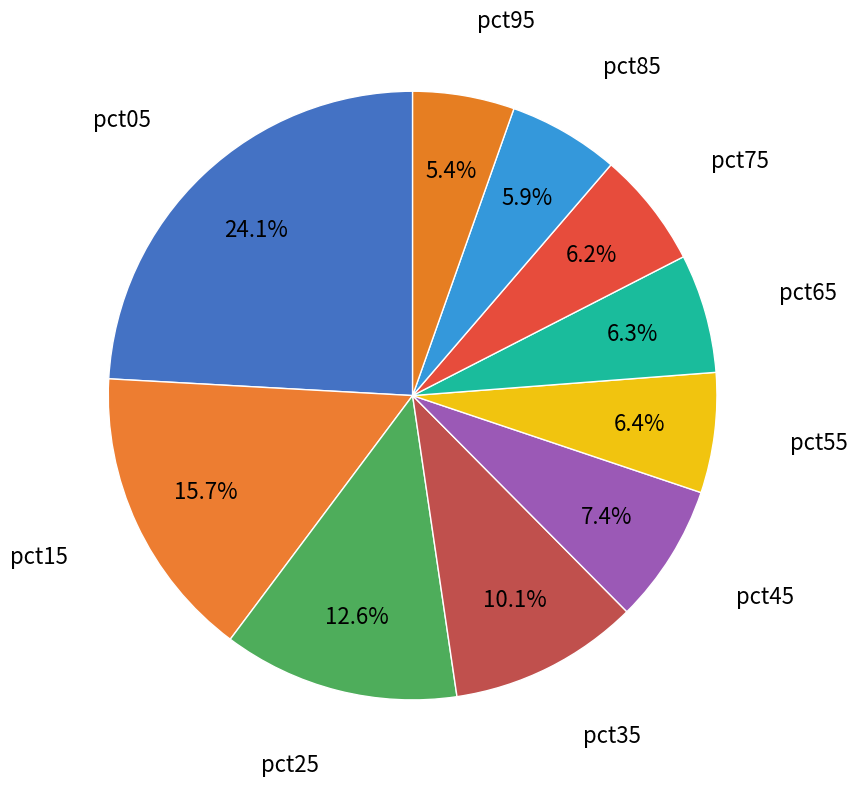

How many slices are in this pie chart?

10